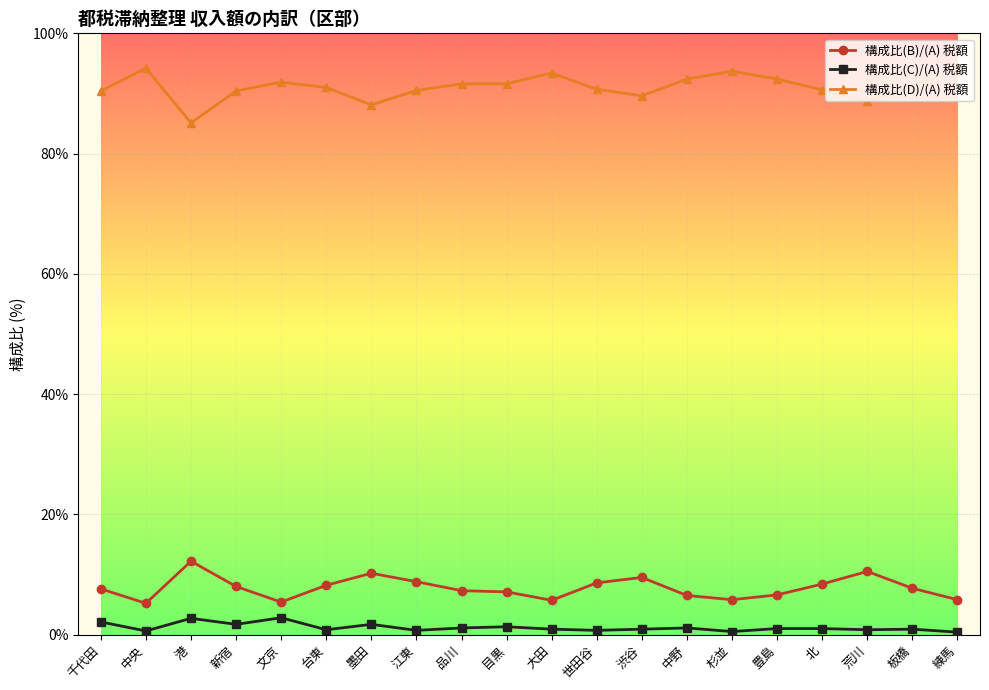

What is the difference between the second highest and second lowest values in the 構成比(C)/(A) 税額 series?

2.2